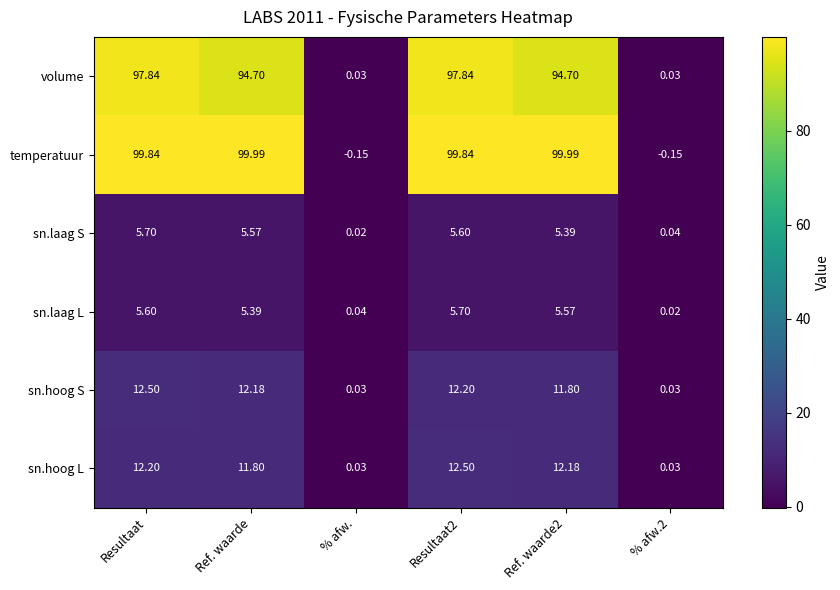

Rank the series at Resultaat2 from lowest to highest value.

sn.laag S, sn.laag L, sn.hoog S, sn.hoog L, volume, temperatuur